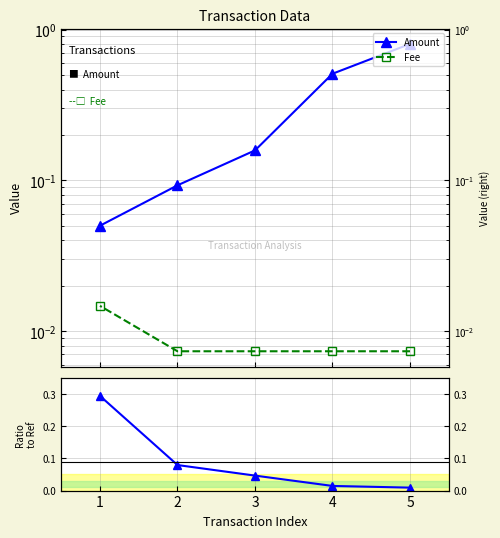

Is it true that Amount equals 0.1 at 1?

False